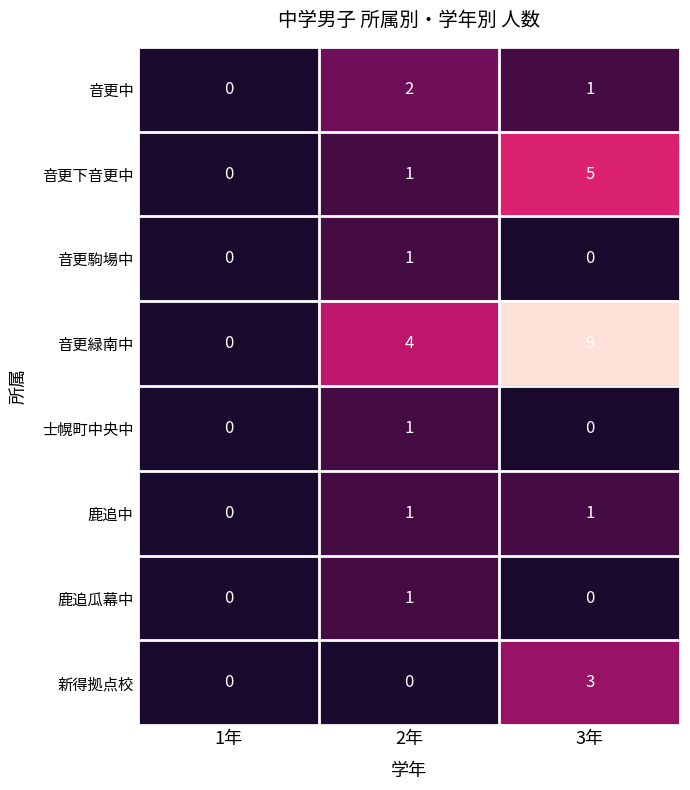

List the labels in order of 音更中 value, smallest first.

1年, 3年, 2年